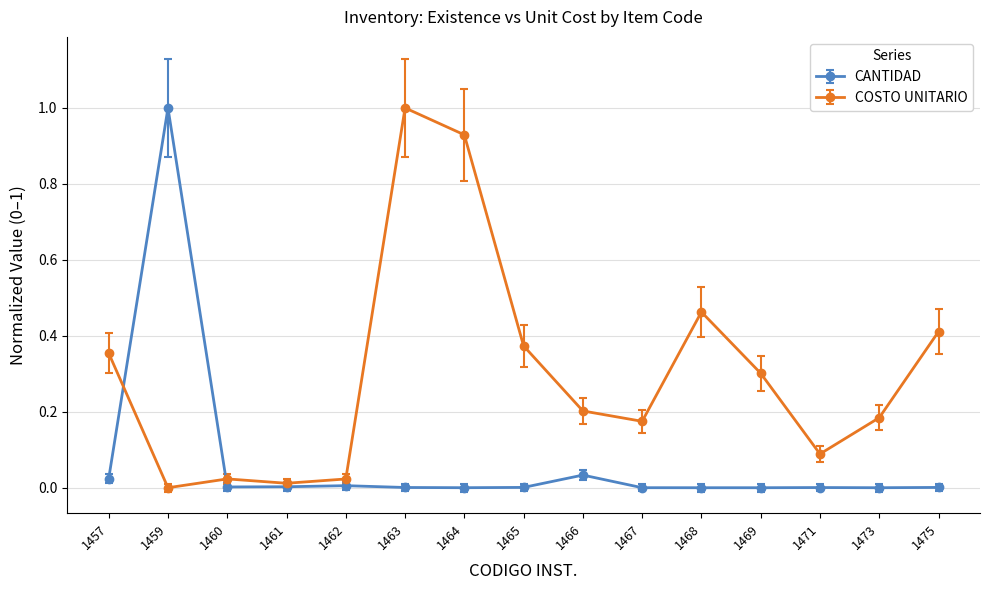

At how many categories does at least one series exceed 0?

15